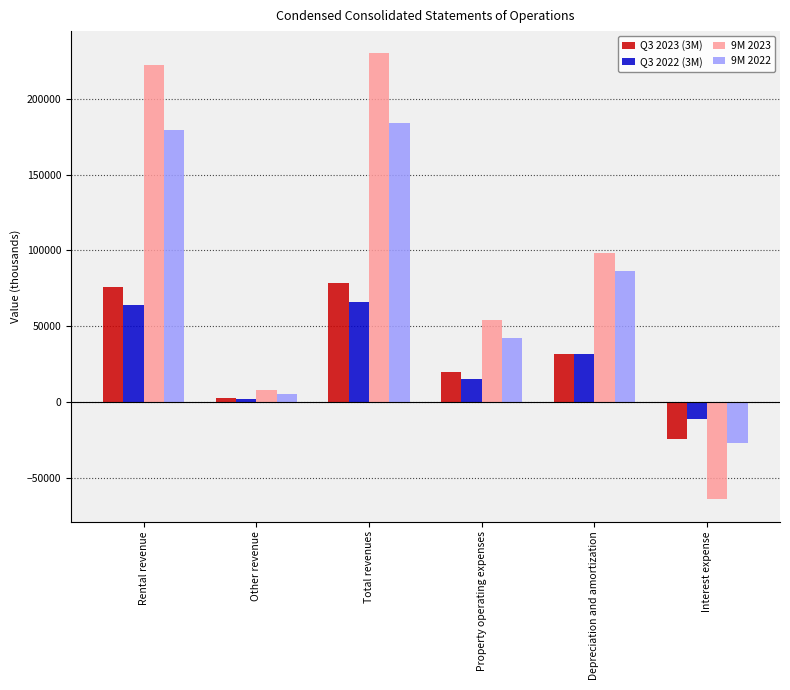

True or false: Q3 2022 (3M) has a value of 19530 at Depreciation and amortization.

False